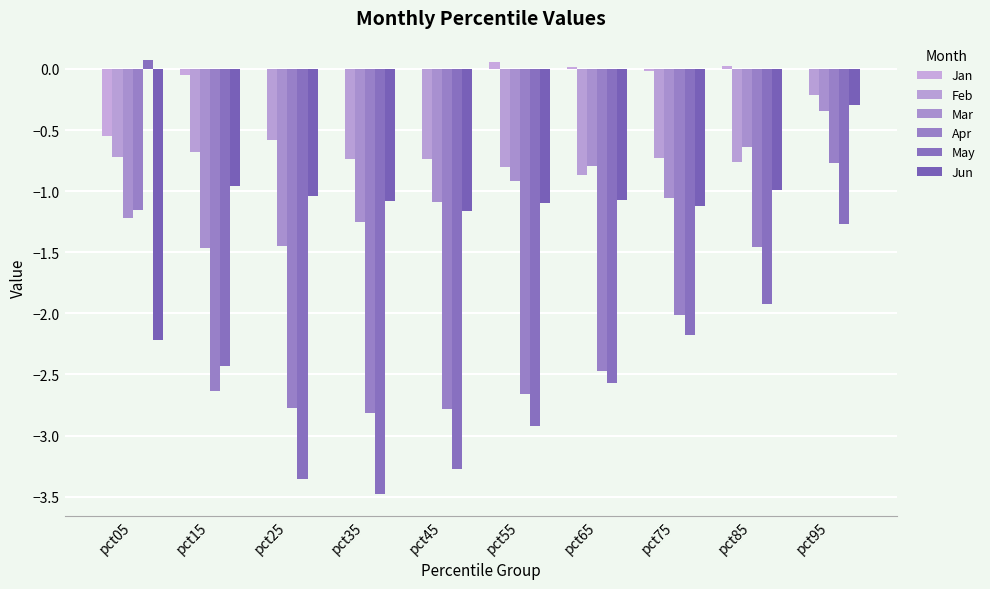

What is the average value of the Jan series?

-0.1